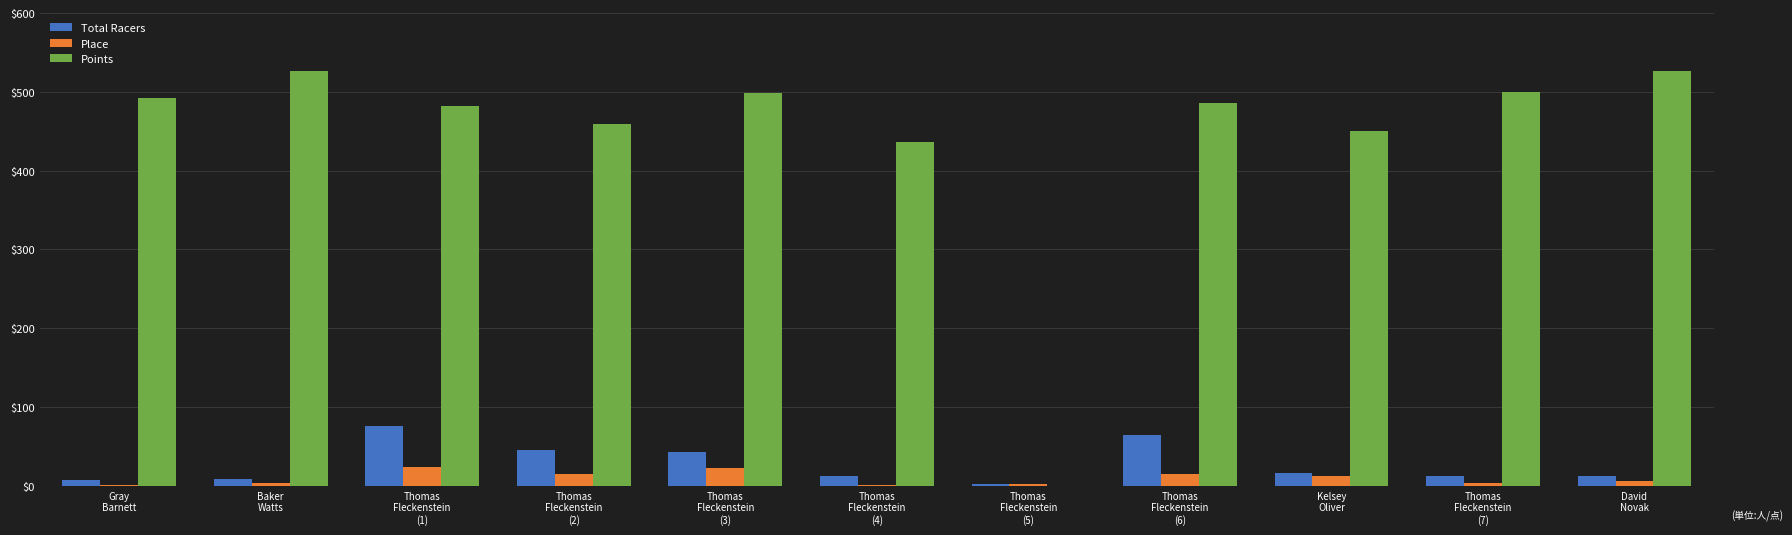

What is the difference between the Place values at Thomas
Fleckenstein
(2) and Thomas
Fleckenstein
(1)?

9.0